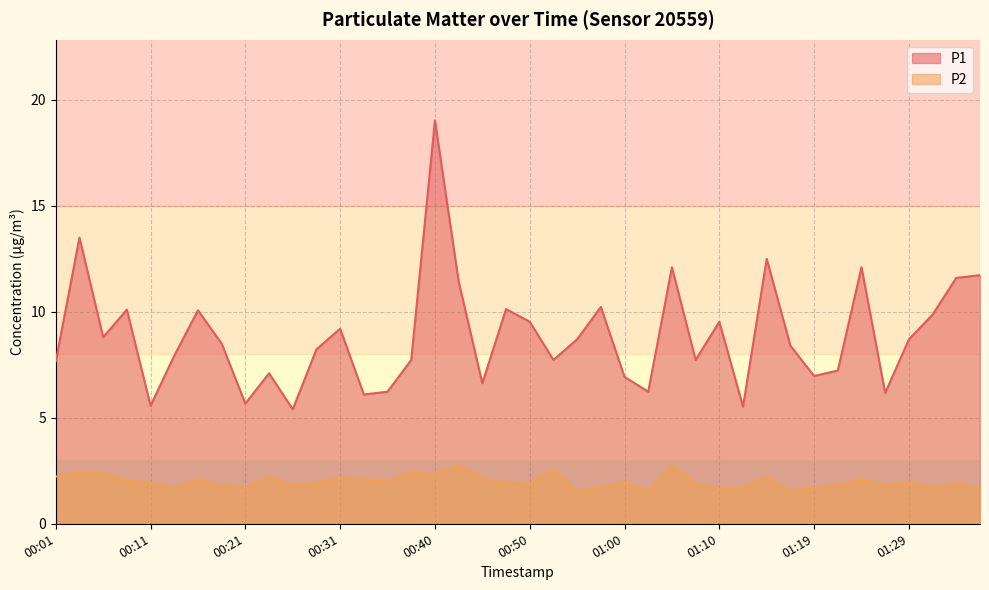

Rank the series by their maximum value, from lowest to highest.

P2, P1